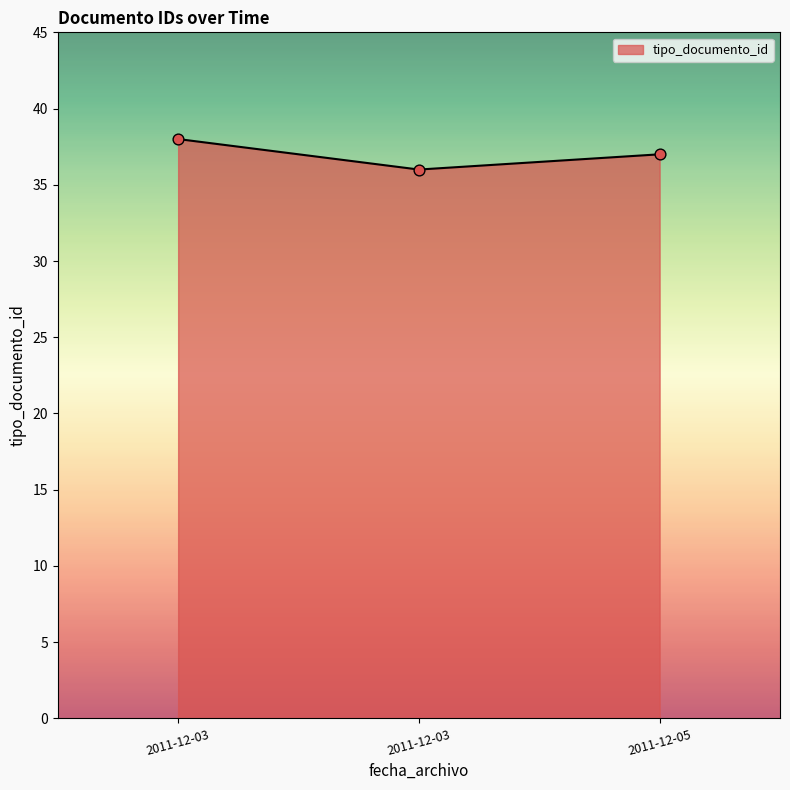

Count the number of data series in this chart.

1